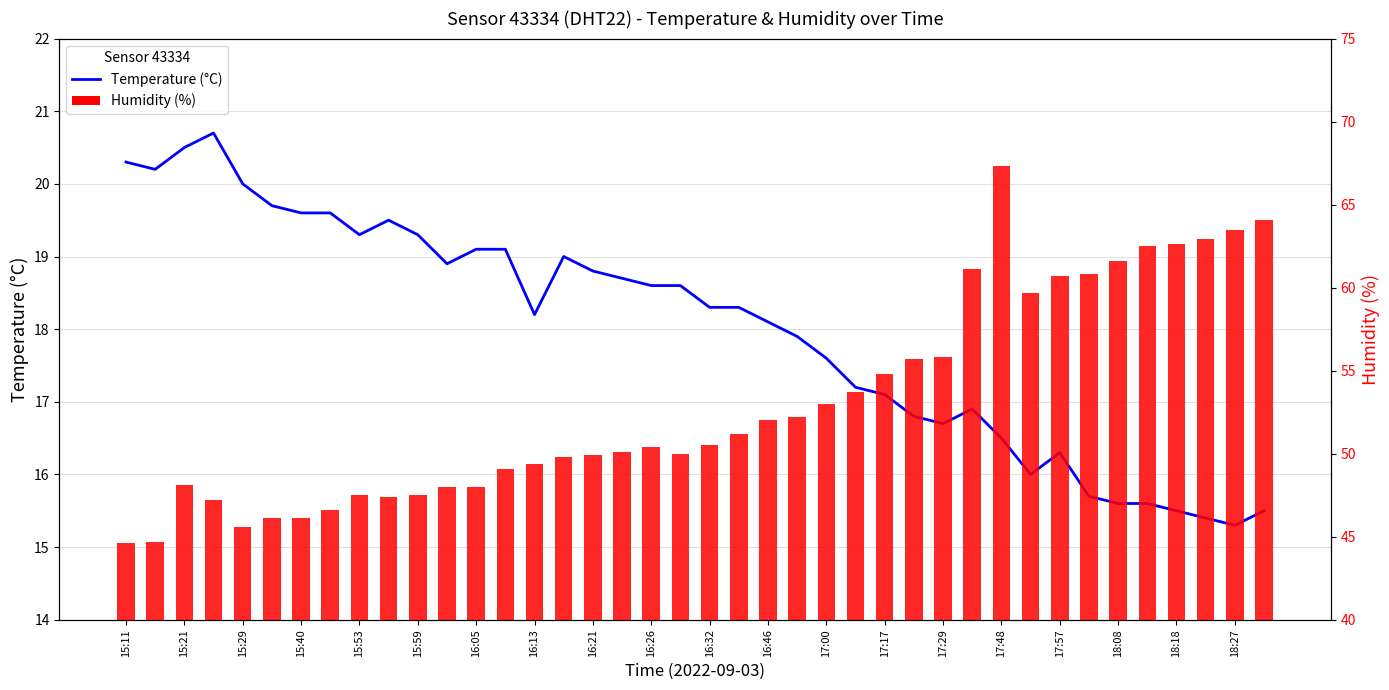

At which label does Temperature reach its minimum?

18:27